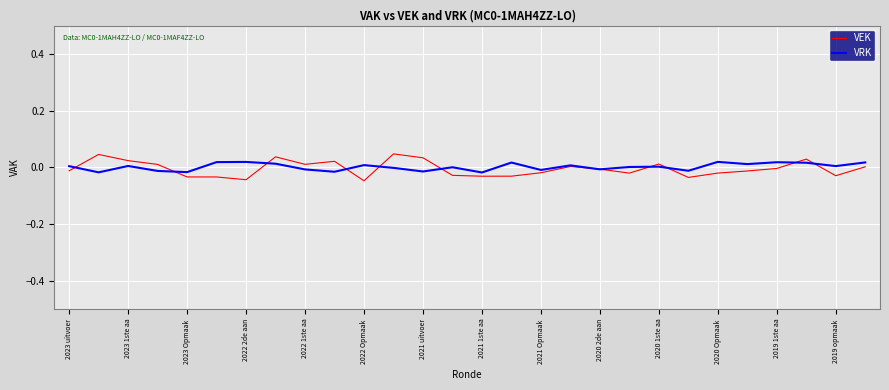

What are all the series names shown in the legend?

VEK, VRK